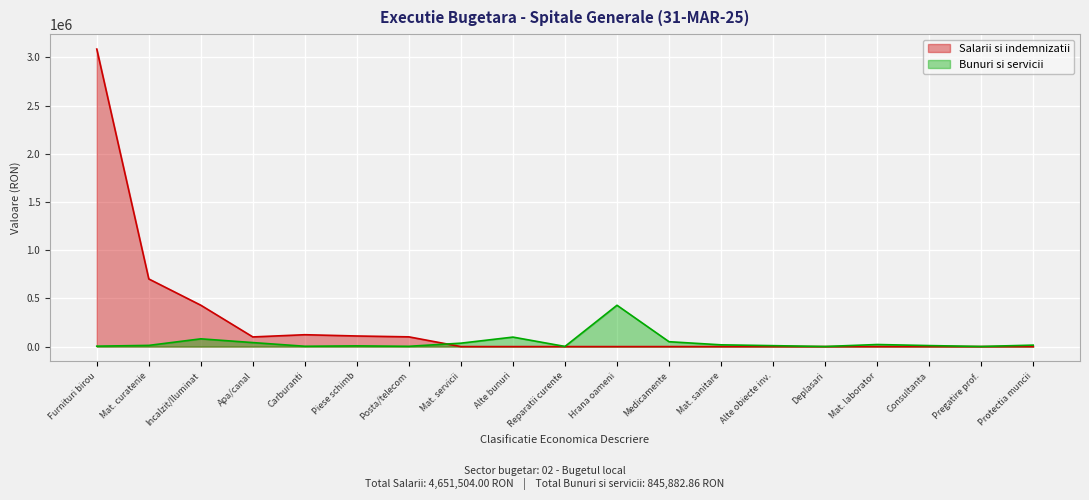

At which label is the value closest to 214911?

Alte bunuri